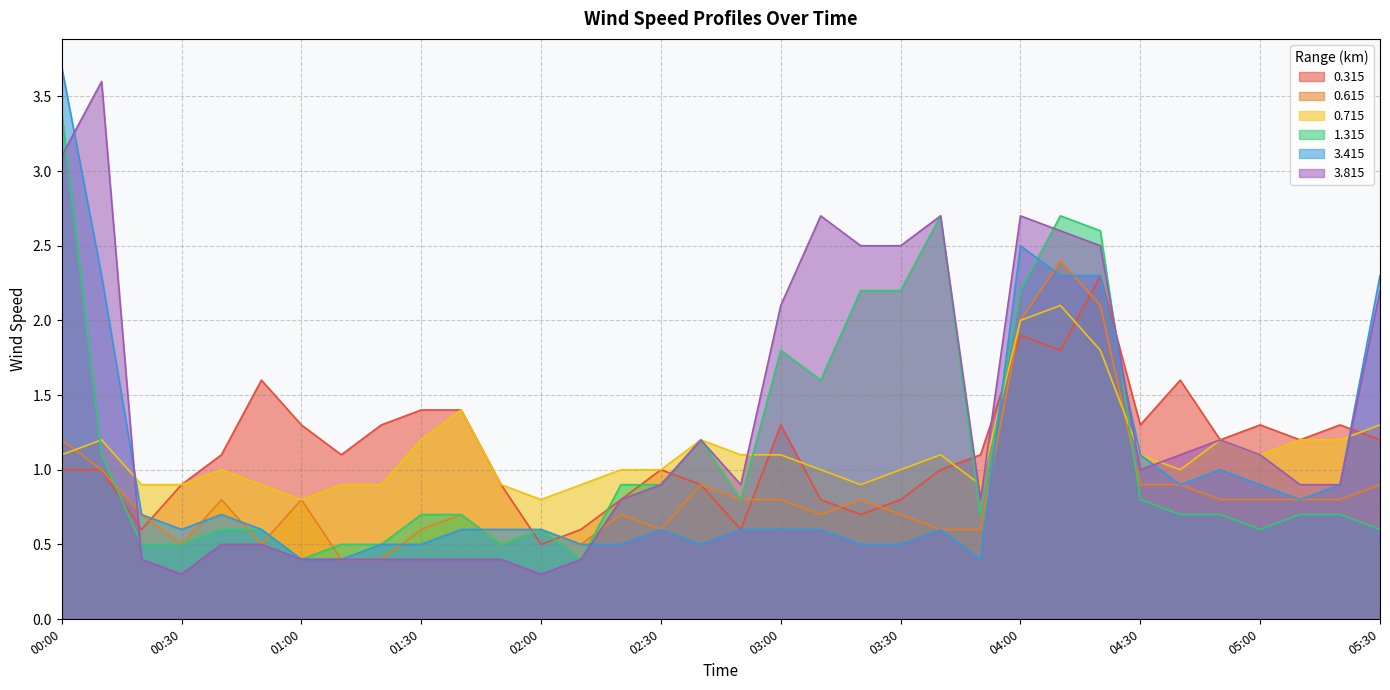

What is the difference between the maximum and minimum values in the 0.315 series?

1.8